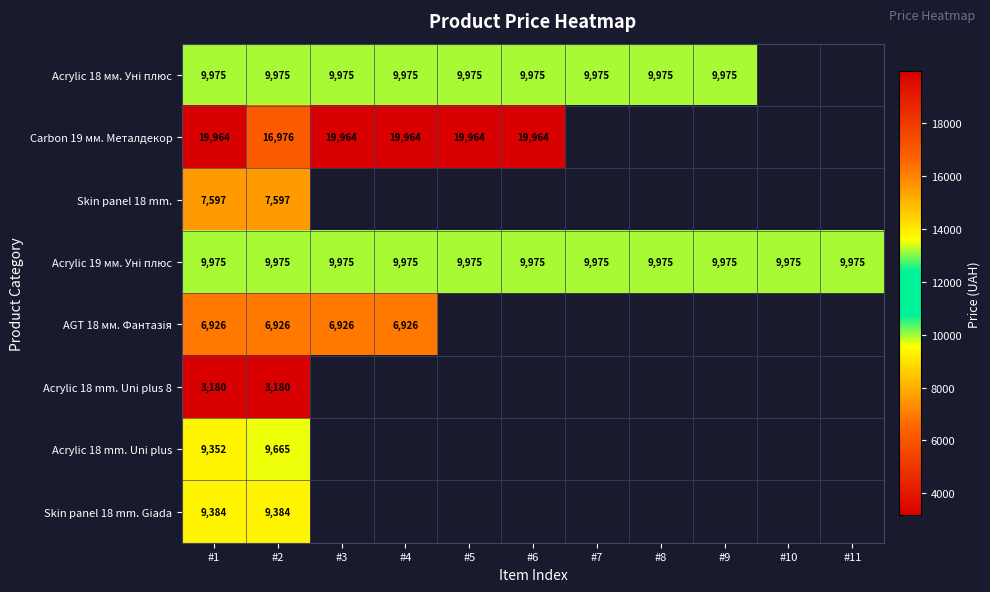

How many values in Acrylic 18 мм. Уні плюс are above zero?

9